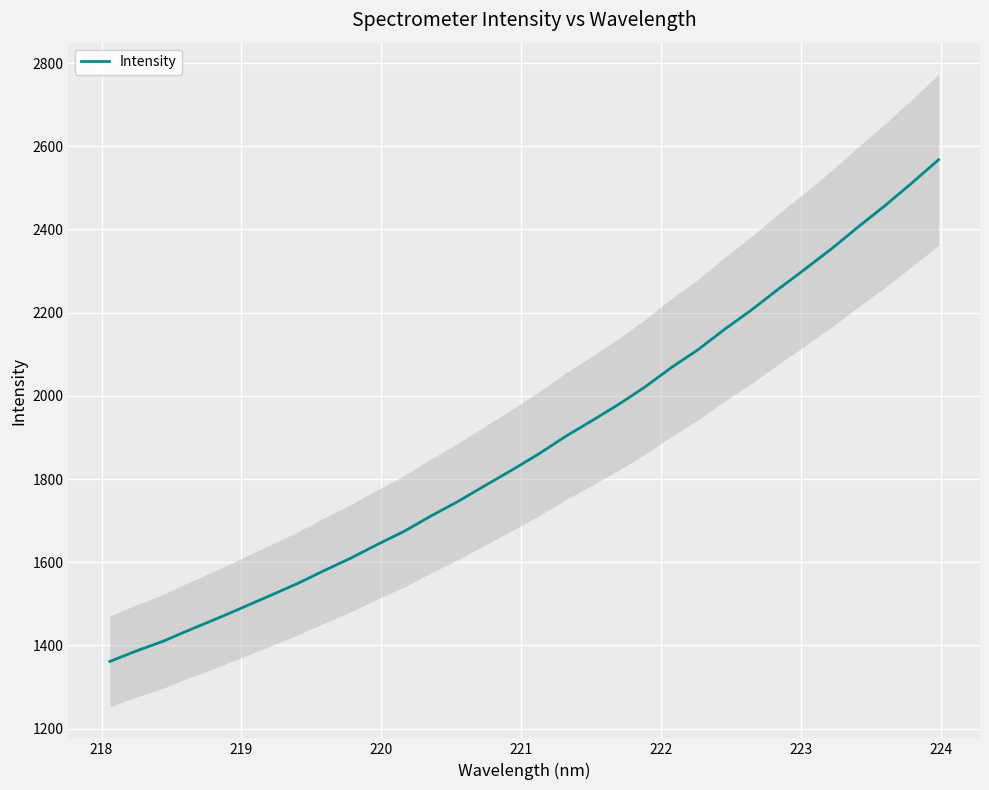

How many data points are above 1858?

16